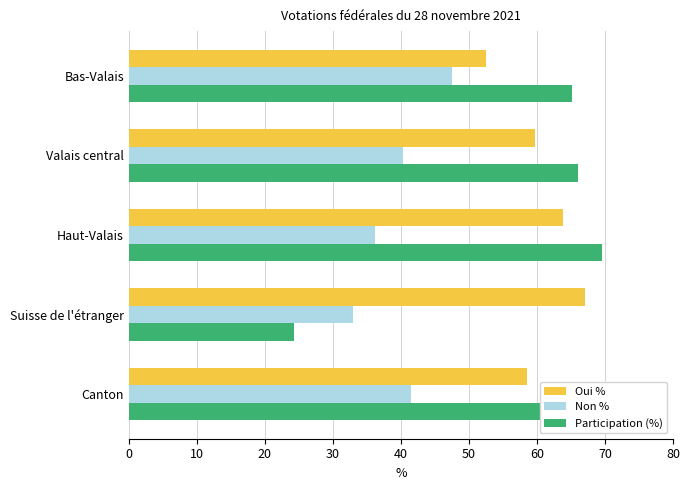

What is the sum of the Oui % values at Valais central and Canton?

118.2